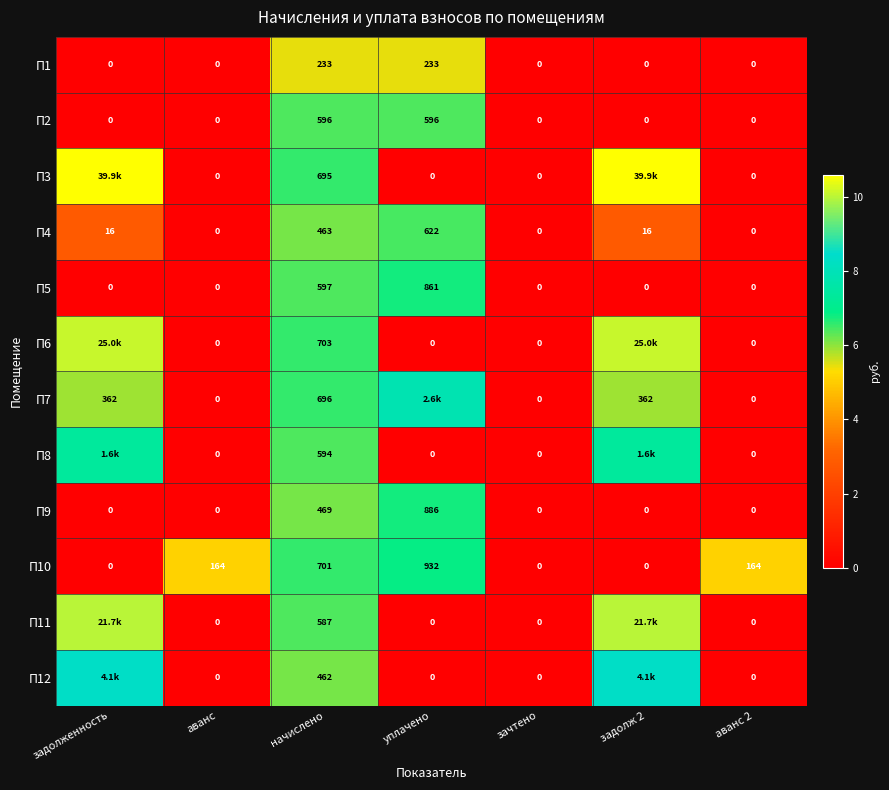

Which has a higher value, задолж 2 or зачтено?

задолж 2